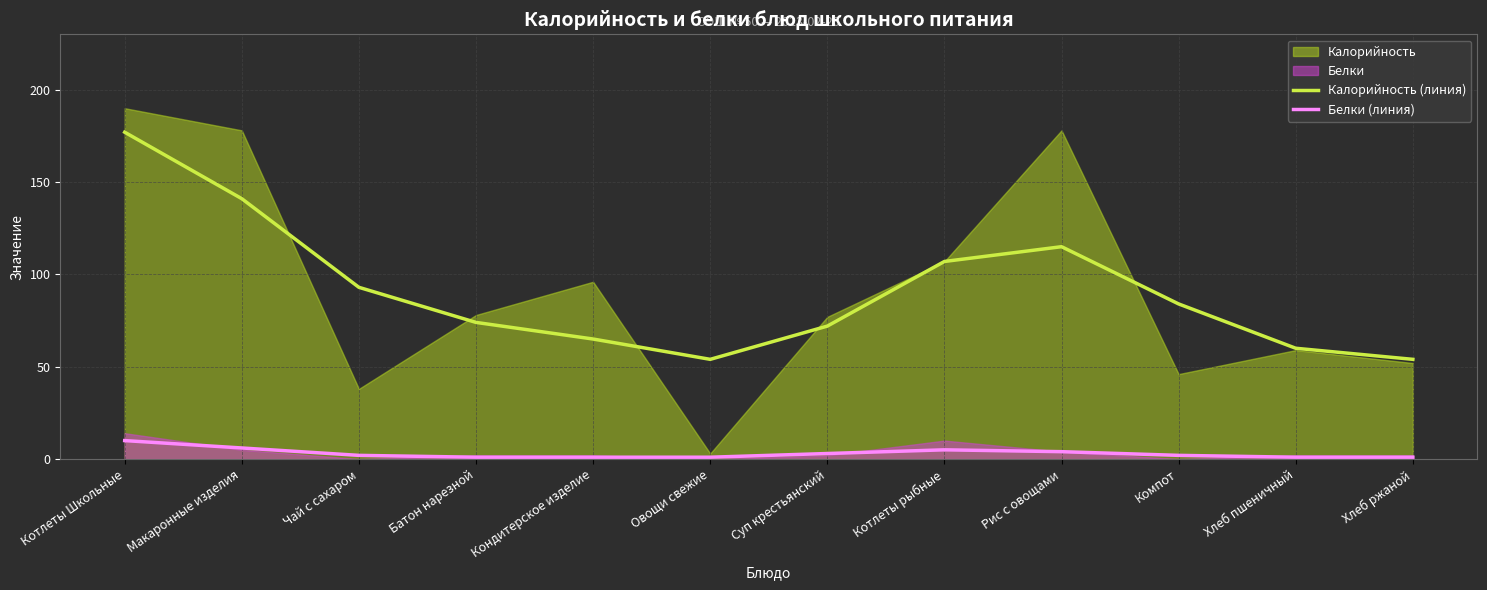

What is the label of the 5th point from the left?

Кондитерское изделие